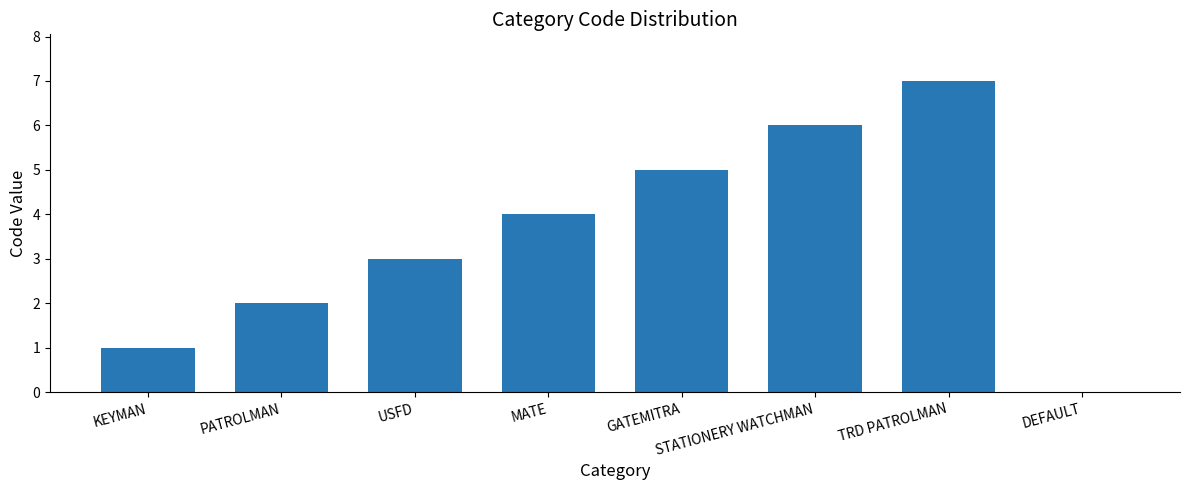

What is the change in value from PATROLMAN to USFD?

+1